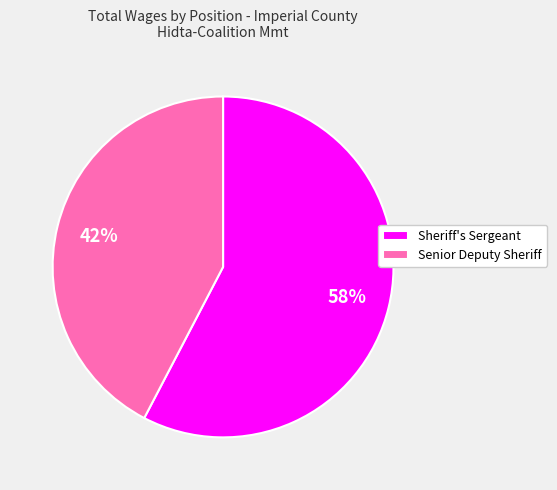

Which slice is the smallest?

Senior Deputy Sheriff